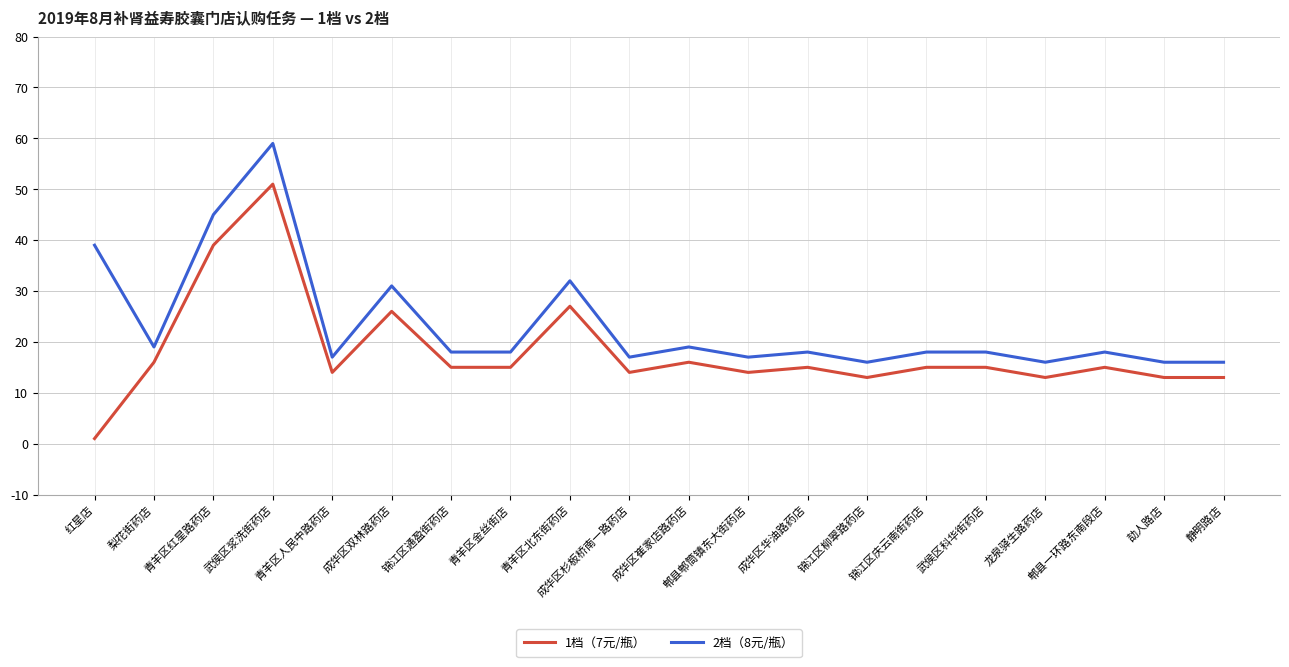

At which category does the chart reach its peak across all series?

武侯区浆洗街药店